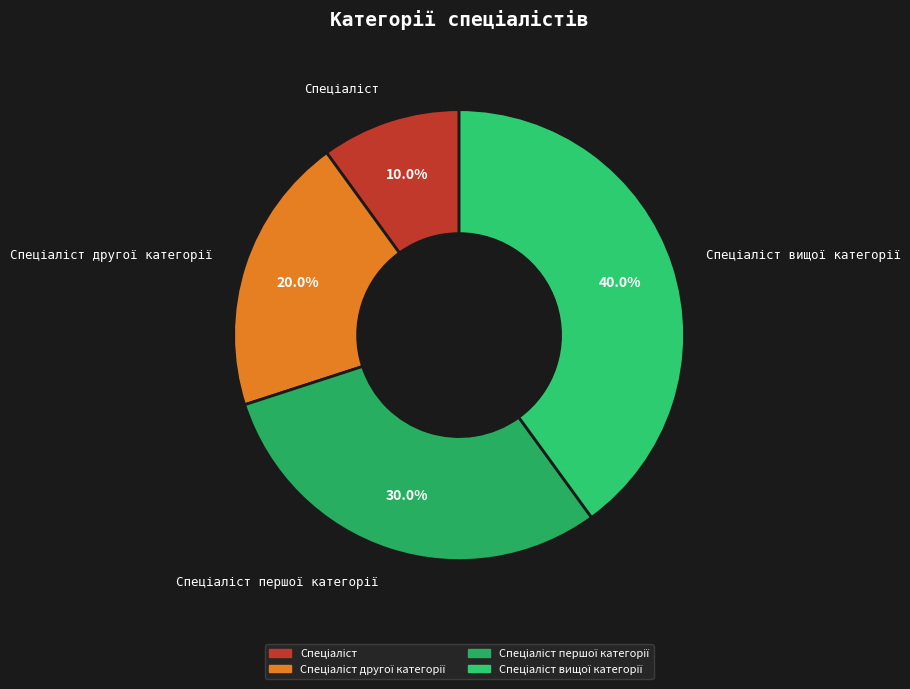

Is there any slice that represents more than half of the pie?

No